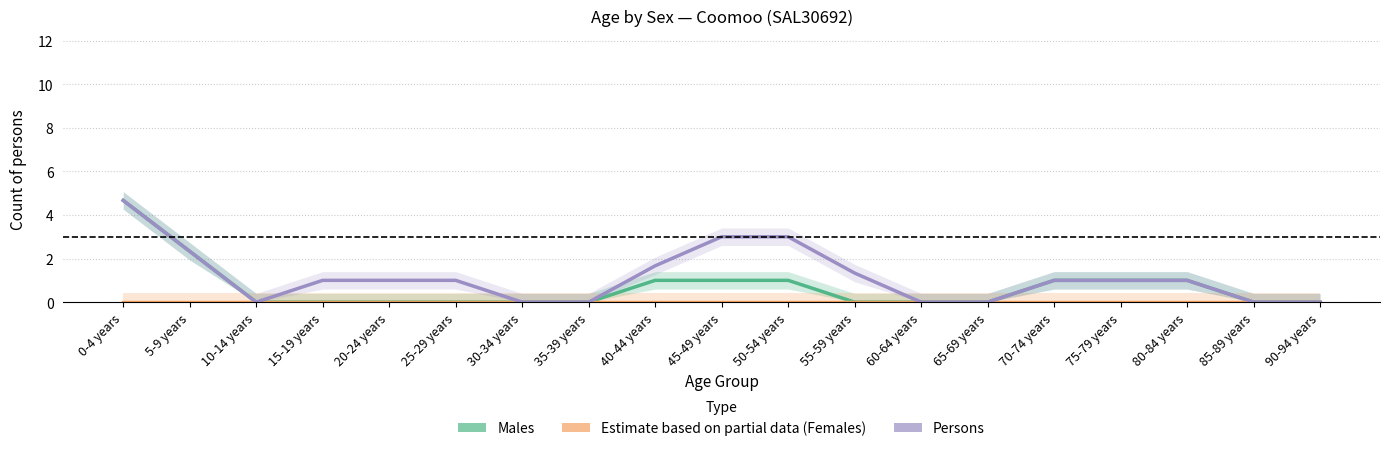

Reading left to right, transcribe all the data shown in this chart.

Males: 4.7	2.3	0.0	0.0	0.0	0.0	0.0	0.0	1.0	1.0	1.0	0.0	0.0	0.0	1.0	1.0	1.0	0.0	0.0
Females: 0.0	0.0	0.0	0.0	0.0	0.0	0.0	0.0	0.0	0.0	0.0	0.0	0.0	0.0	0.0	0.0	0.0	0.0	0.0
Persons: 4.7	2.3	0.0	1.0	1.0	1.0	0.0	0.0	1.7	3.0	3.0	1.3	0.0	0.0	1.0	1.0	1.0	0.0	0.0